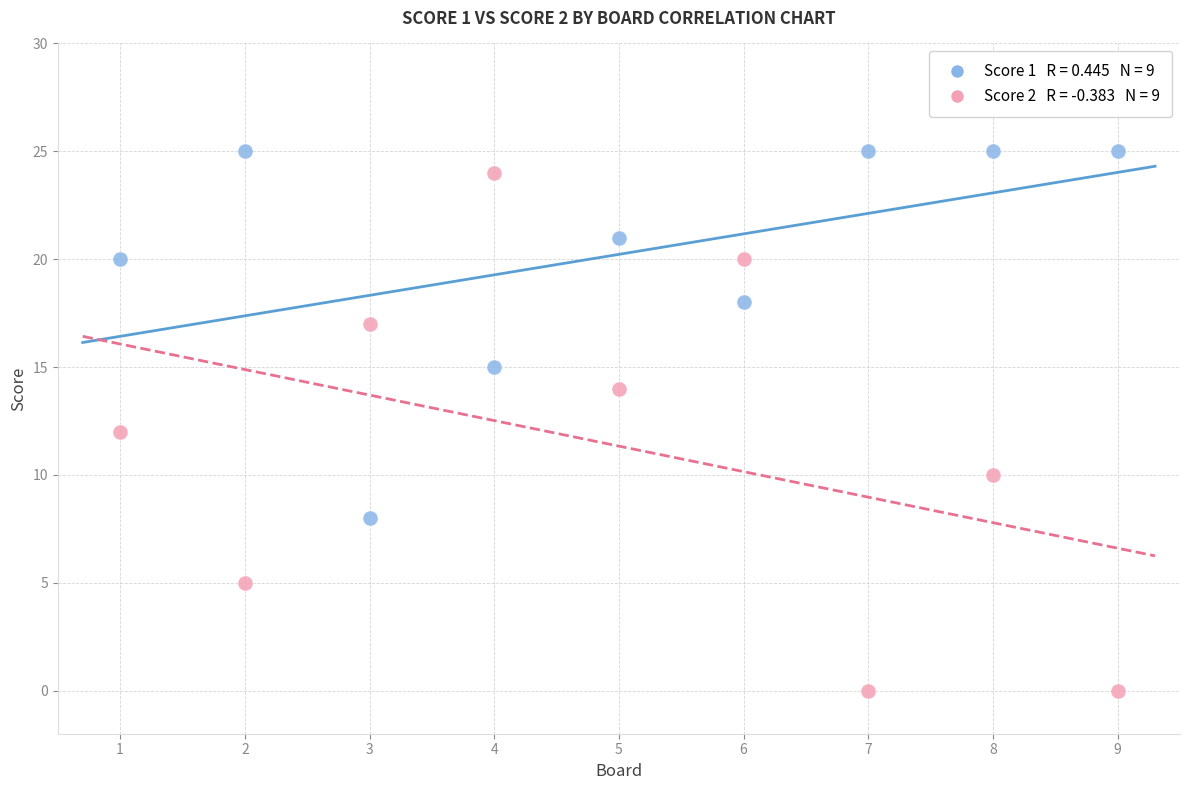

Across all data points, what is the range of Y values (max minus min)?

25